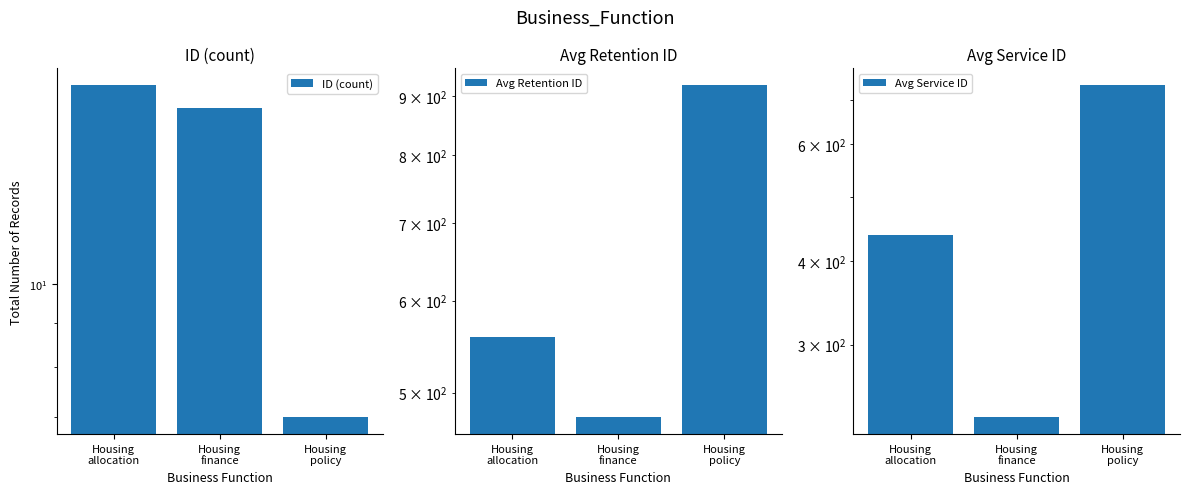

What are all the series names shown in the legend?

ID (count), Avg Retention ID, Avg Service ID